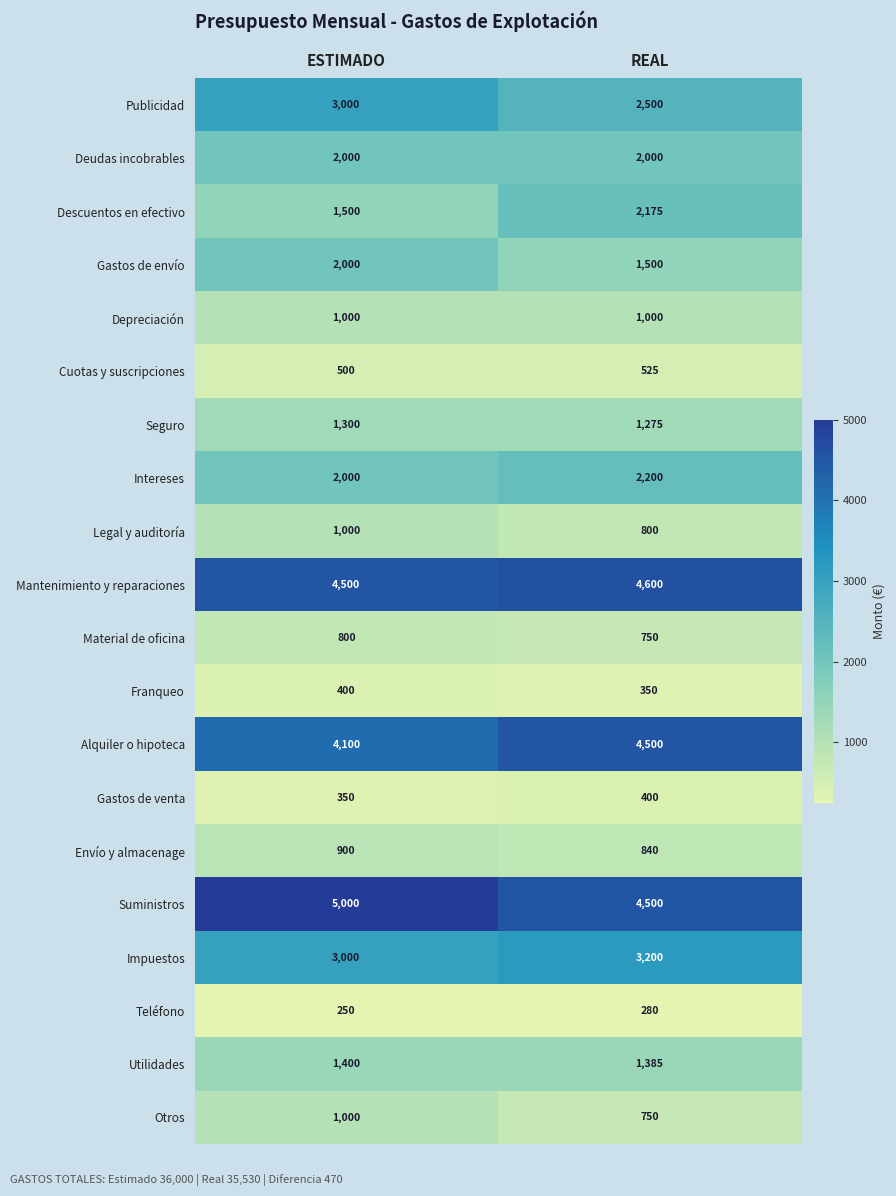

What is the difference between the Publicidad values at ESTIMADO and REAL?

500